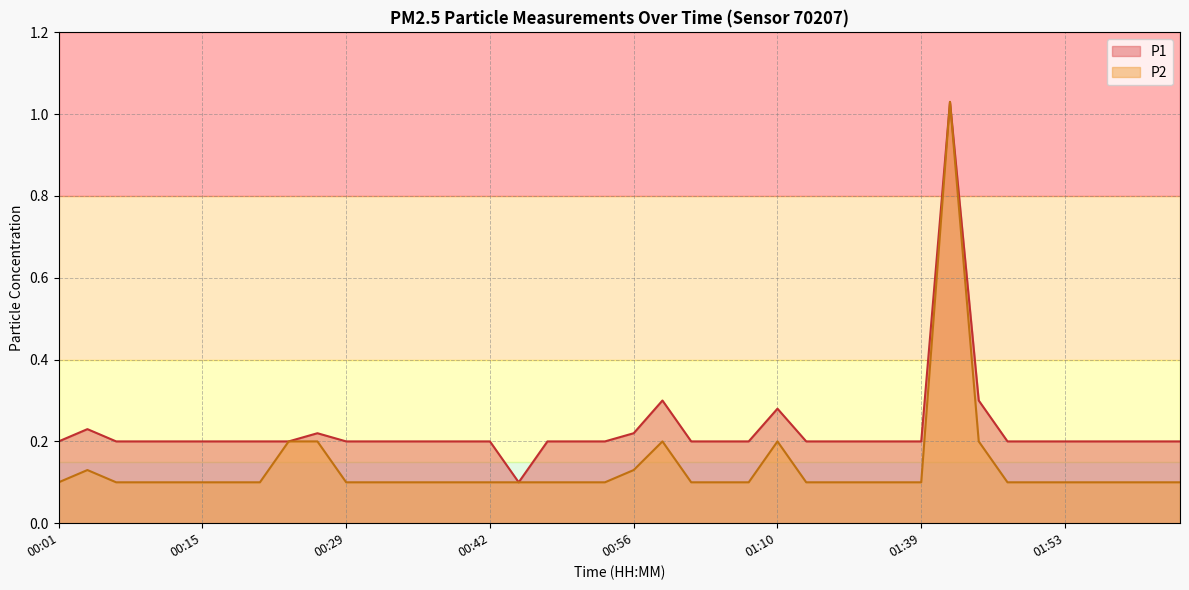

In P2, how many points are higher than both neighbors (excluding endpoints)?

4